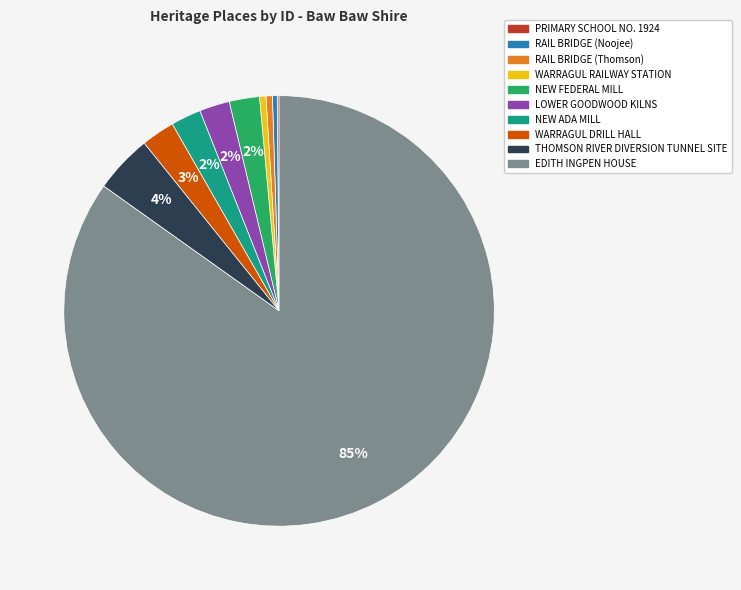

To the nearest percent, what is the average slice percentage?

10%